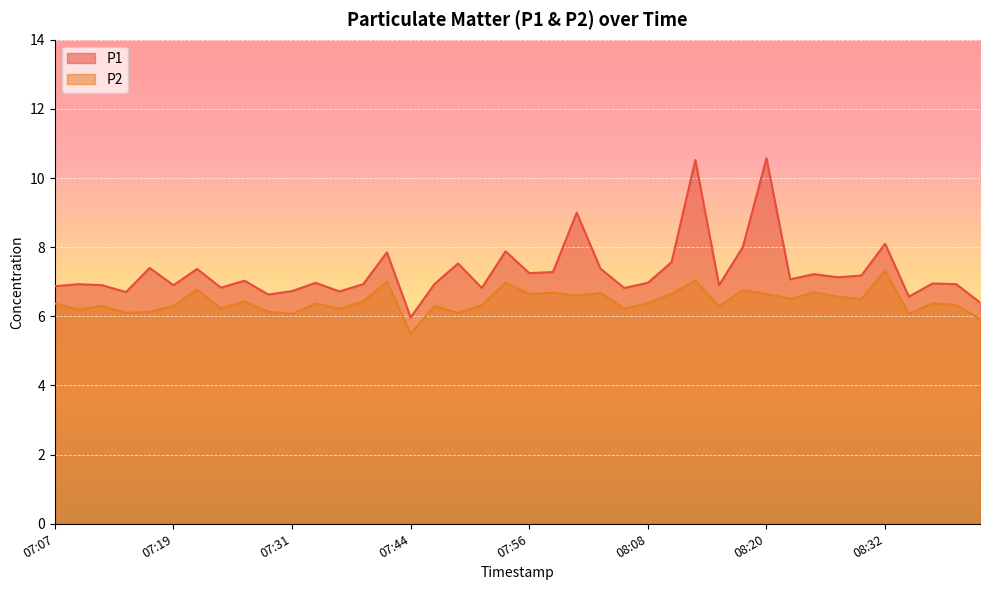

What is the smallest value displayed?

5.5